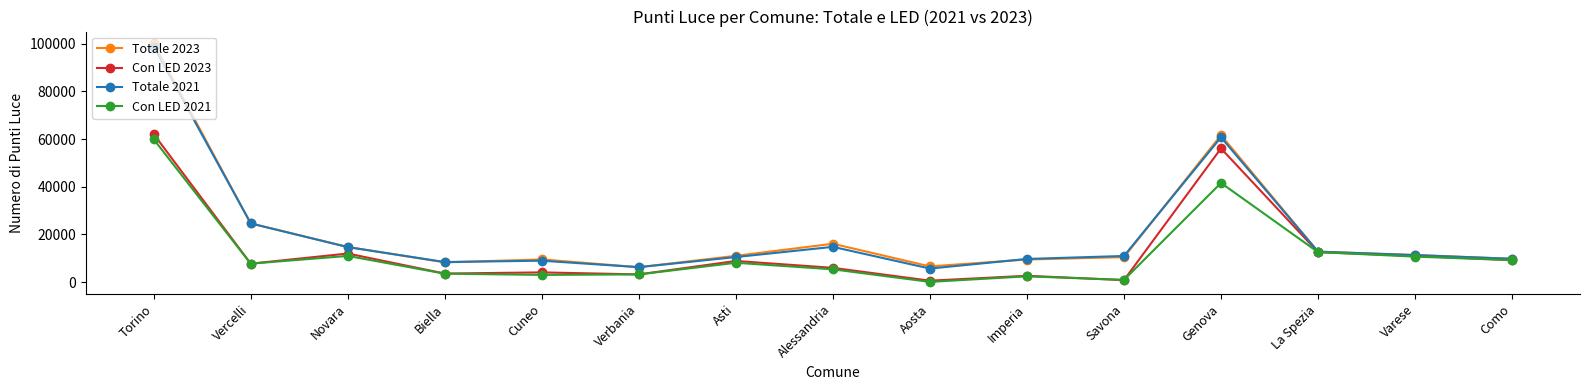

What is the label of the 3rd point from the right?

La Spezia